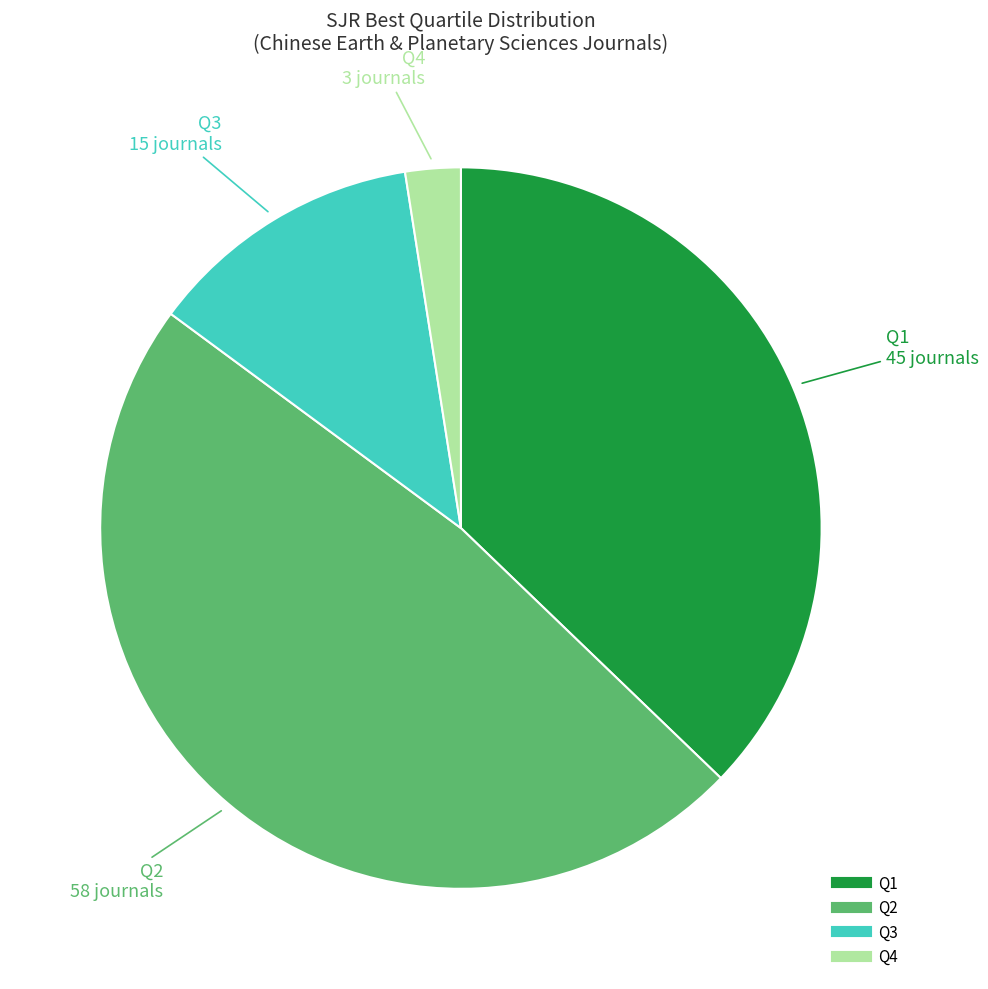

Combined, do Q1 and Q4 account for over 50%?

No